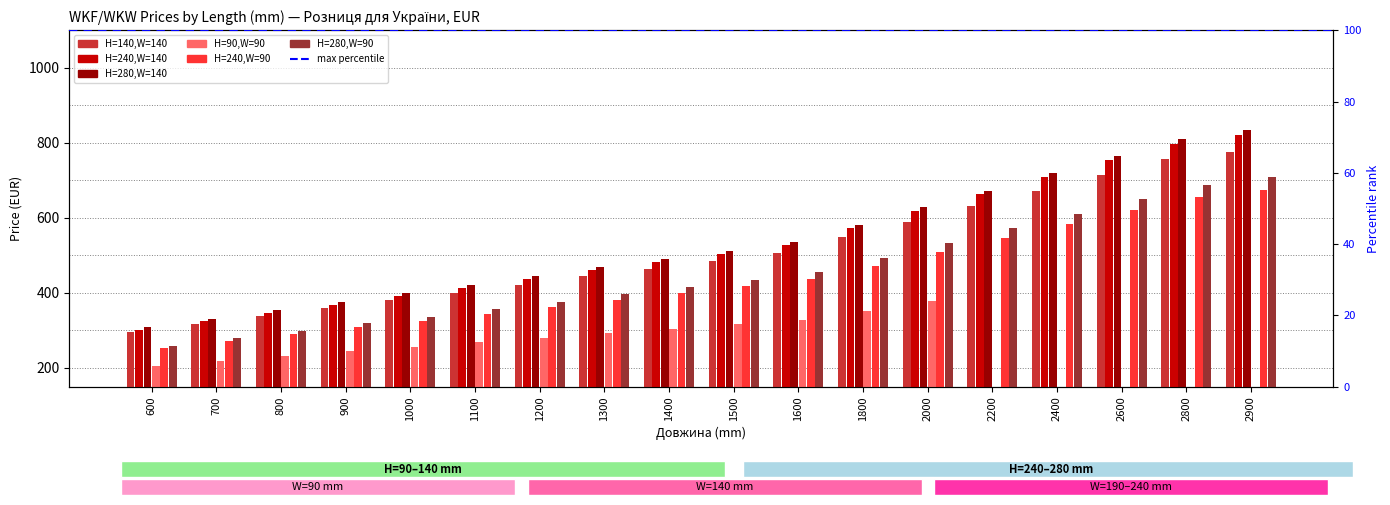

Which category has the highest value across all series?

2900